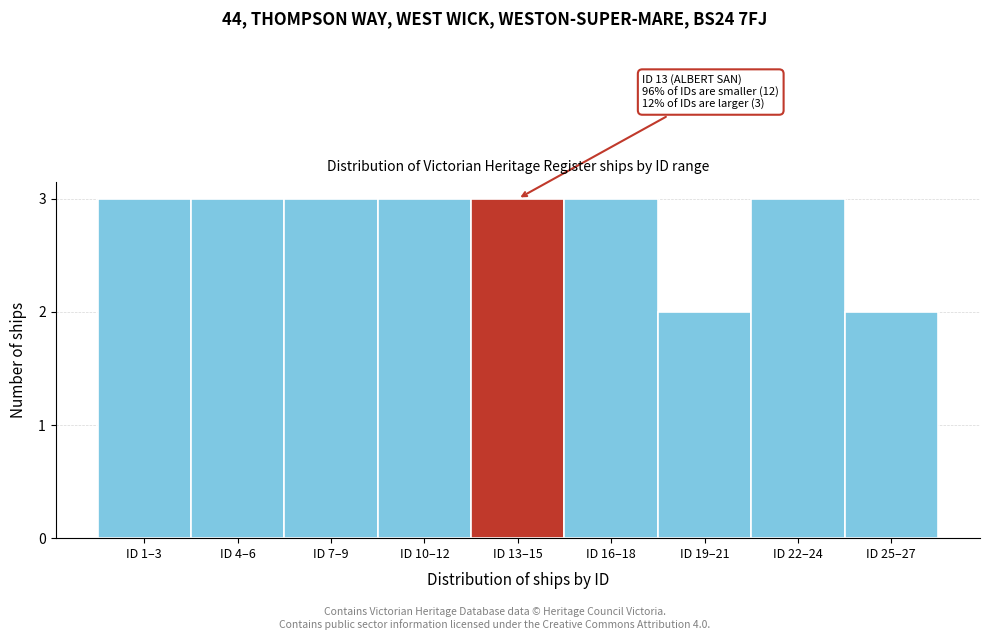

Reading left to right, what are all the values shown in this chart?

ID 1–3=3	ID 4–6=3	ID 7–9=3	ID 10–12=3	ID 13–15=3	ID 16–18=3	ID 19–21=2	ID 22–24=3	ID 25–27=2